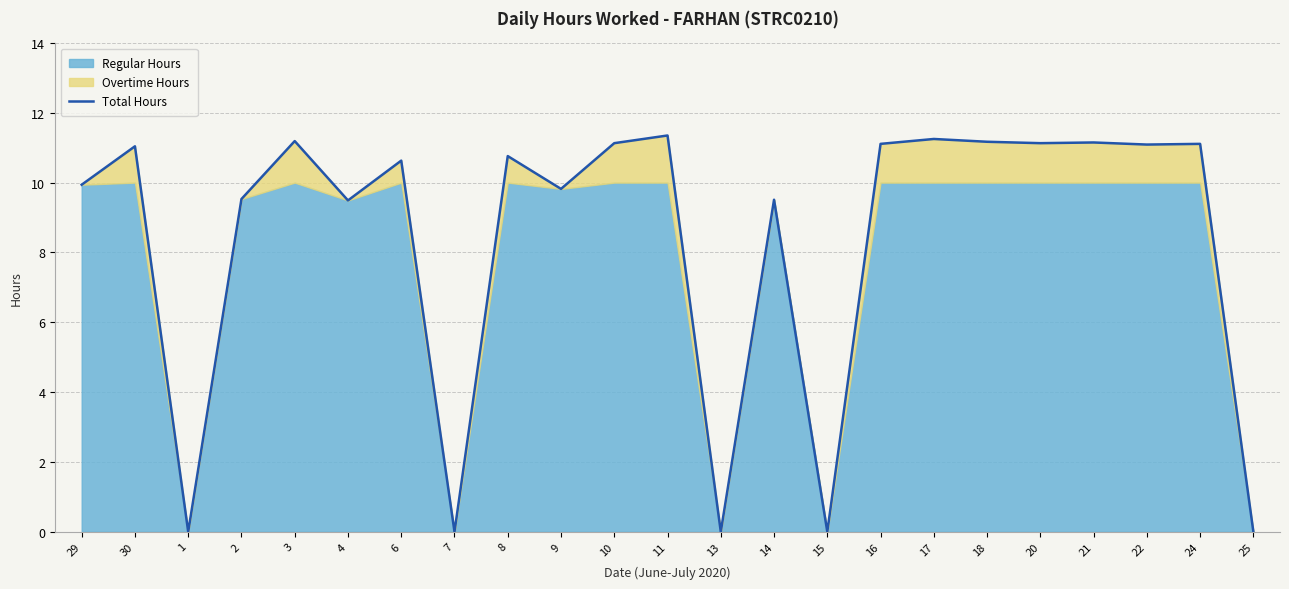

What is the difference between the second highest and minimum values?

11.2